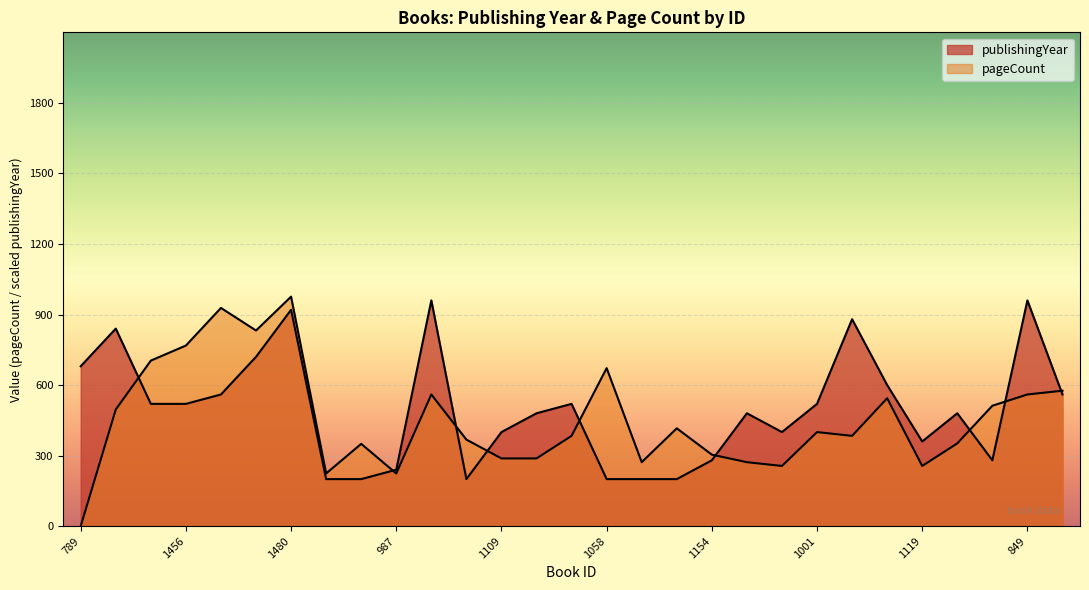

The pageCount series shows 544 at 958. True or false?

True